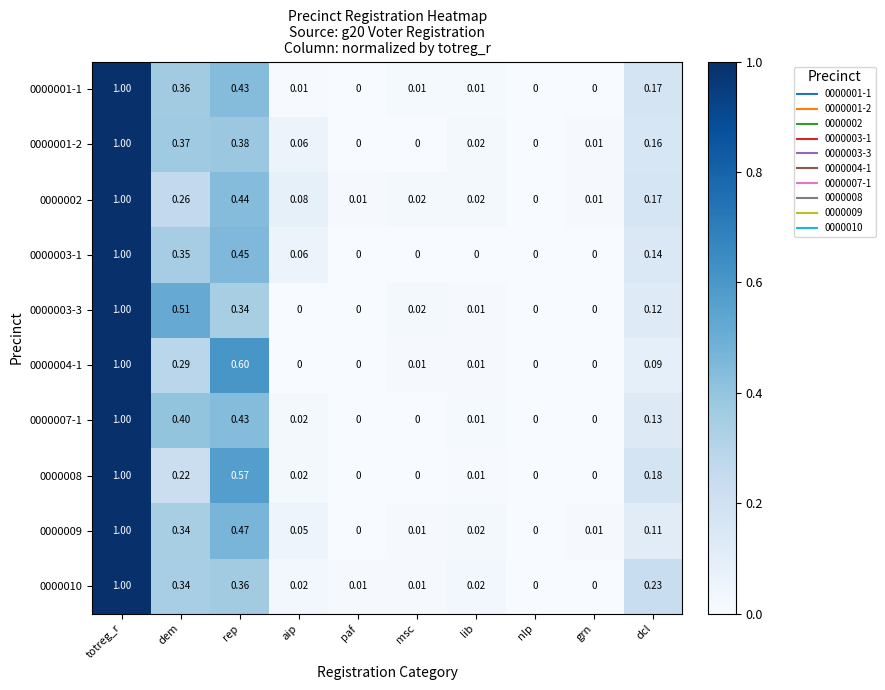

What is the greatest value displayed?

1.0